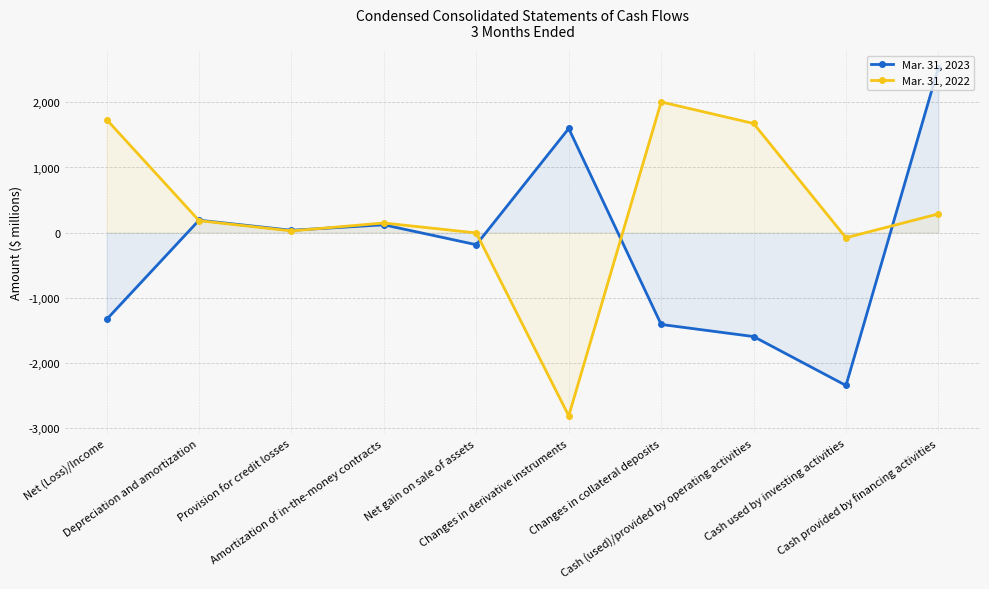

Which series ends up on top after the final intersection of Mar. 31, 2022 and Mar. 31, 2023?

Mar. 31, 2023